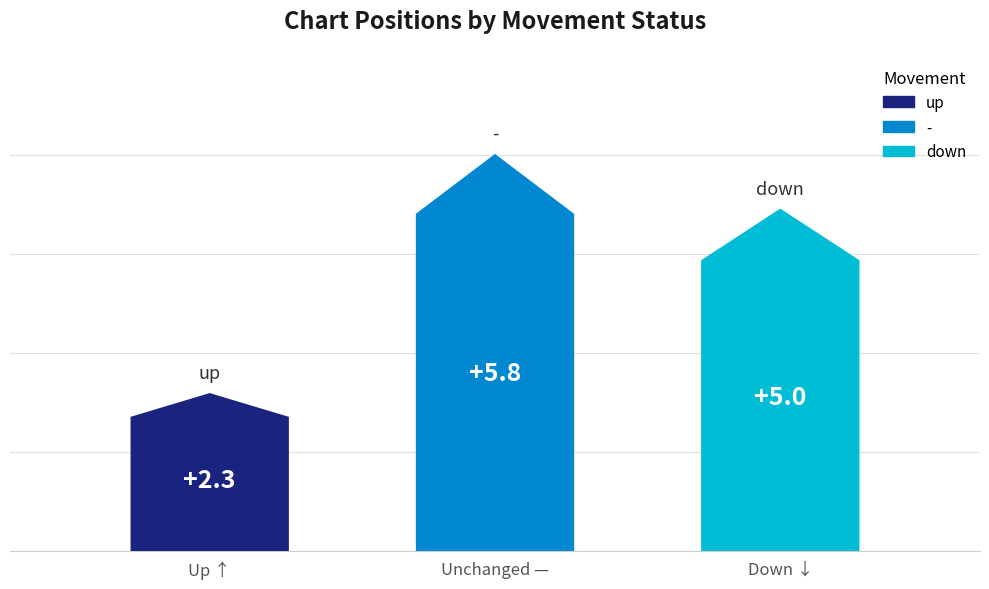

Does the chart contain any negative values?

No